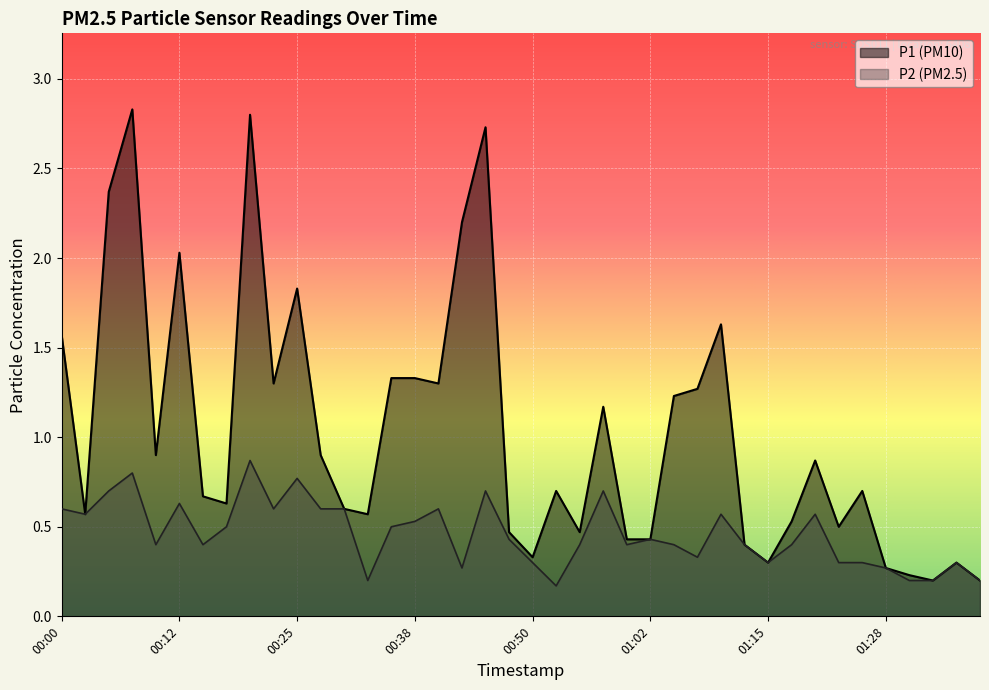

List the labels in order of P2 value, largest first.

00:20, 00:07, 00:25, 00:05, 00:45, 00:57, 00:12, 00:00, 00:23, 00:28, 00:30, 00:40, 00:03, 01:10, 01:20, 00:38, 00:18, 00:35, 00:47, 01:02, 00:10, 00:15, 00:55, 01:00, 01:05, 01:12, 01:18, 01:07, 00:50, 01:15, 01:23, 01:25, 01:35, 00:42, 01:28, 00:33, 01:30, 01:33, 01:38, 00:52